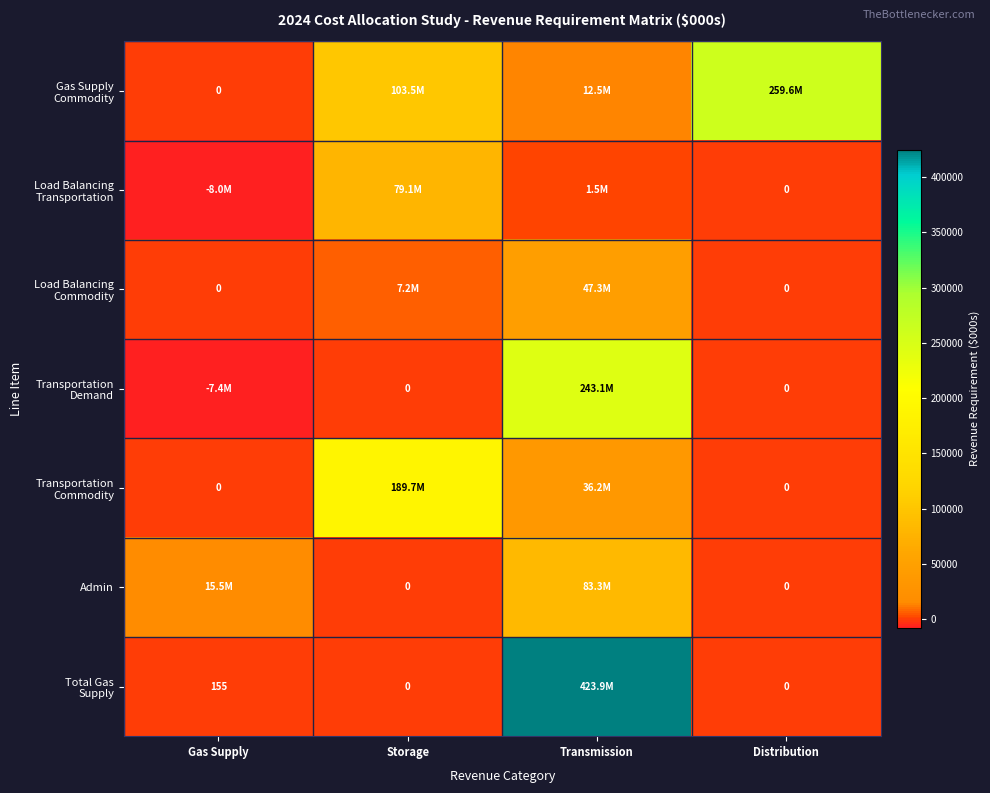

At which category is the sum across all series the highest?

Transmission